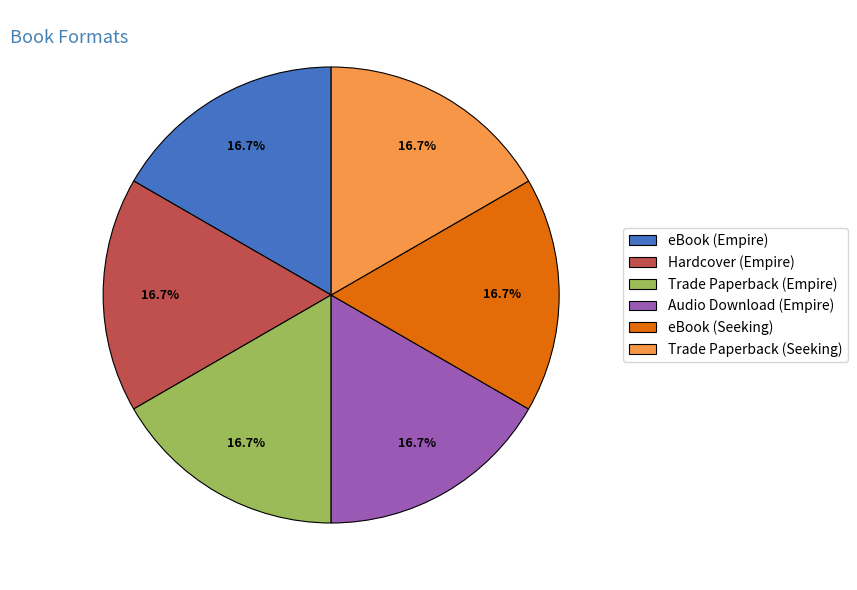

What is the ratio of the value at Hardcover (Empire) to the value at Trade Paperback (Empire)?

1.0